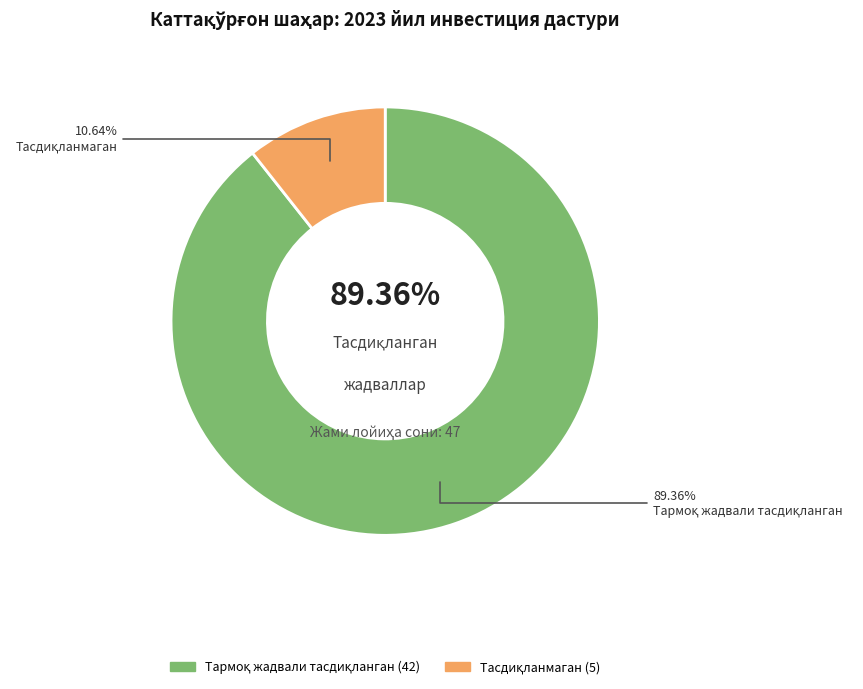

Which category has the smallest portion of the pie?

Тасдиқланмаган